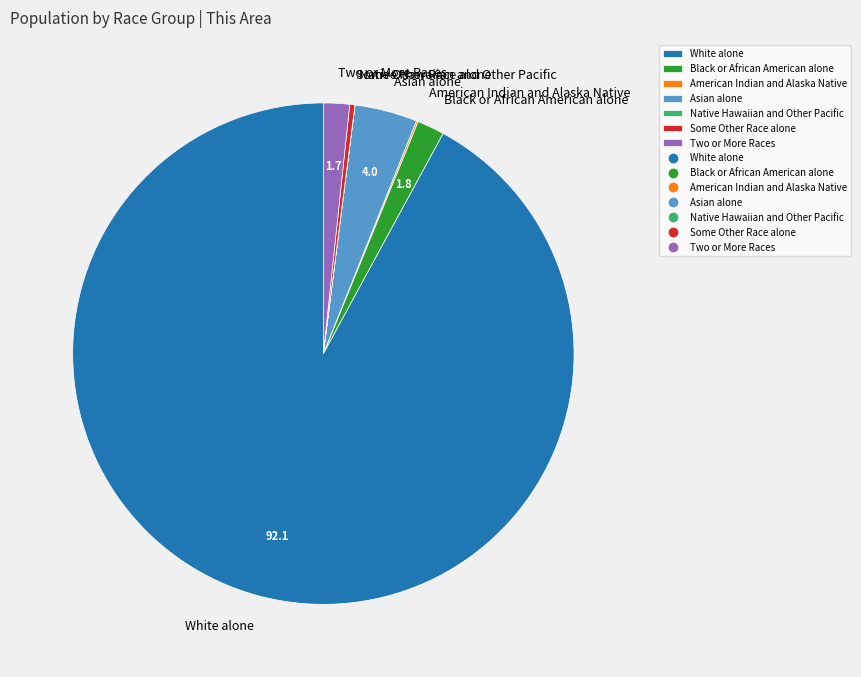

What is the largest slice in the pie chart?

White alone